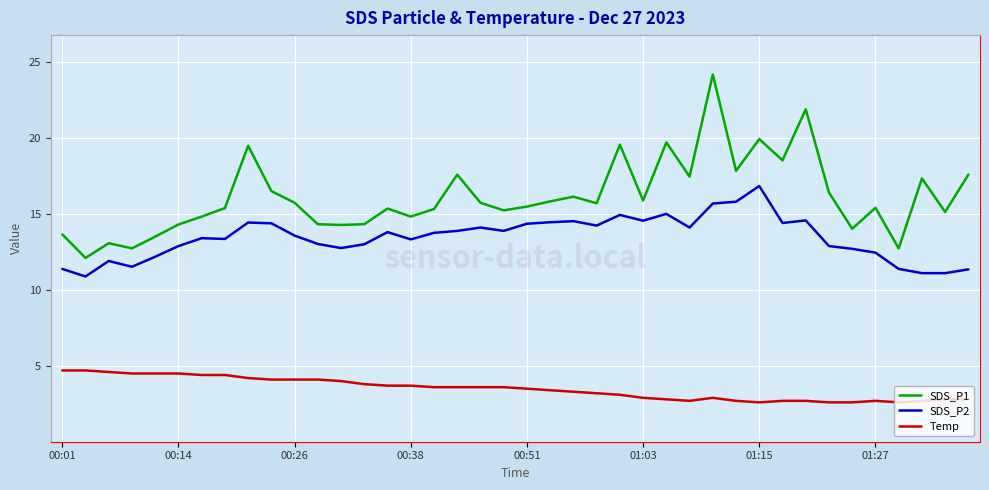

True or false: SDS_P2 and Temp cross at least once.

False